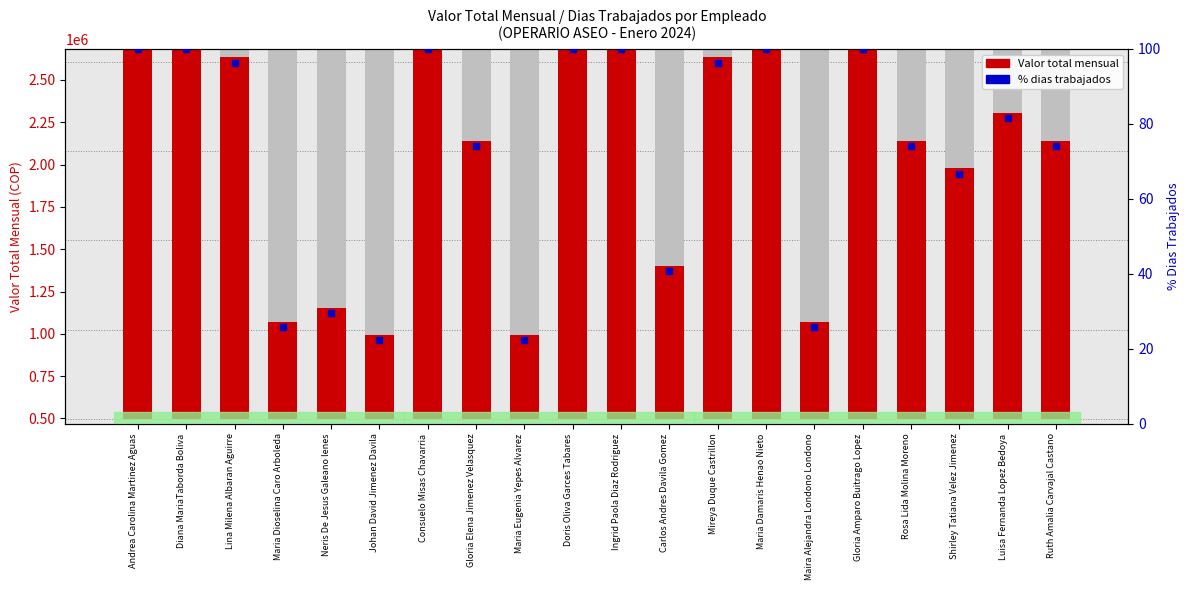

What position from the left is Mireya Duque Castrillon?

13